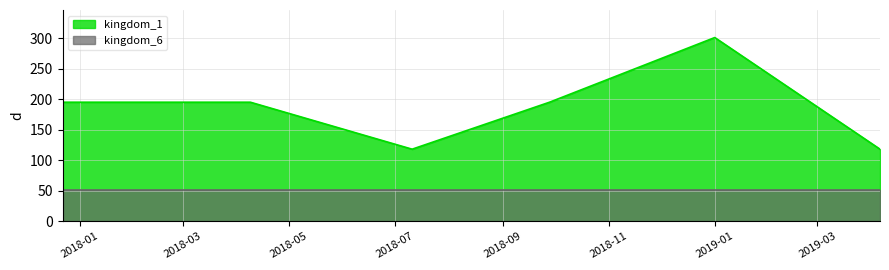

List the series in order of their overall mean, highest first.

kingdom_1, kingdom_6